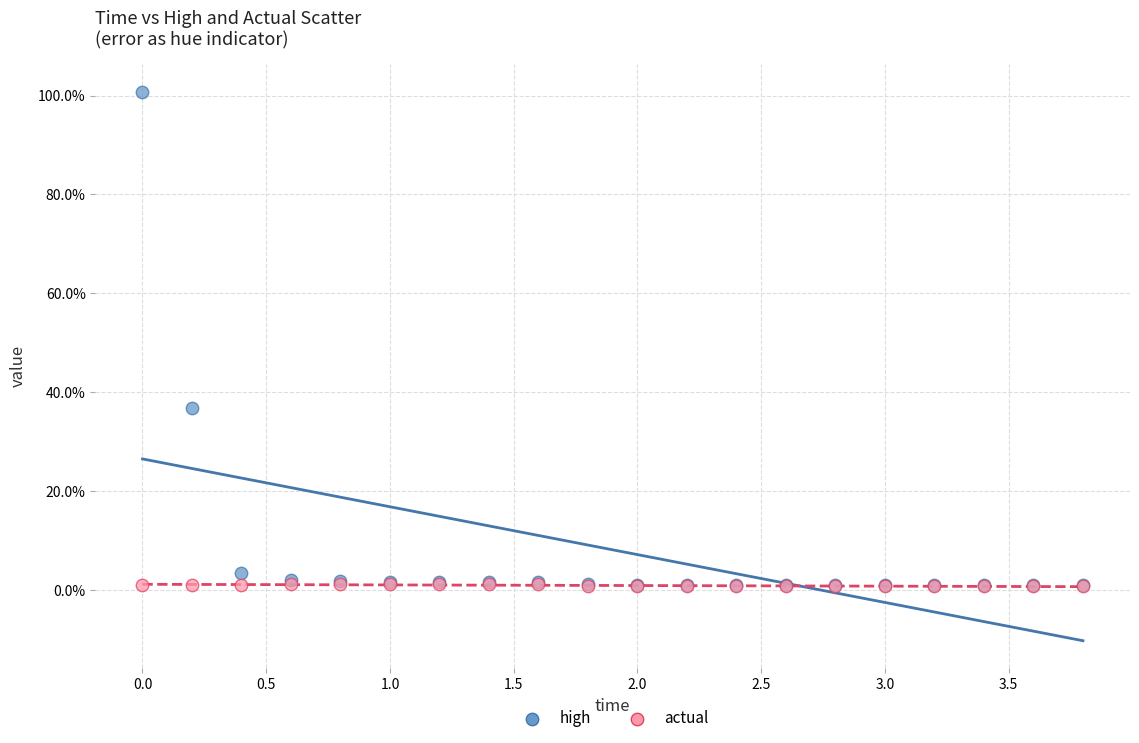

Which series reaches the maximum Y coordinate?

high